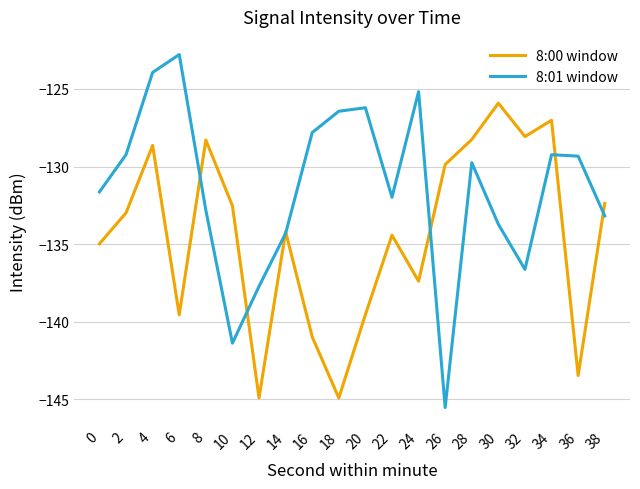

In 8:01 window, how many points are lower than both neighbors (excluding endpoints)?

4